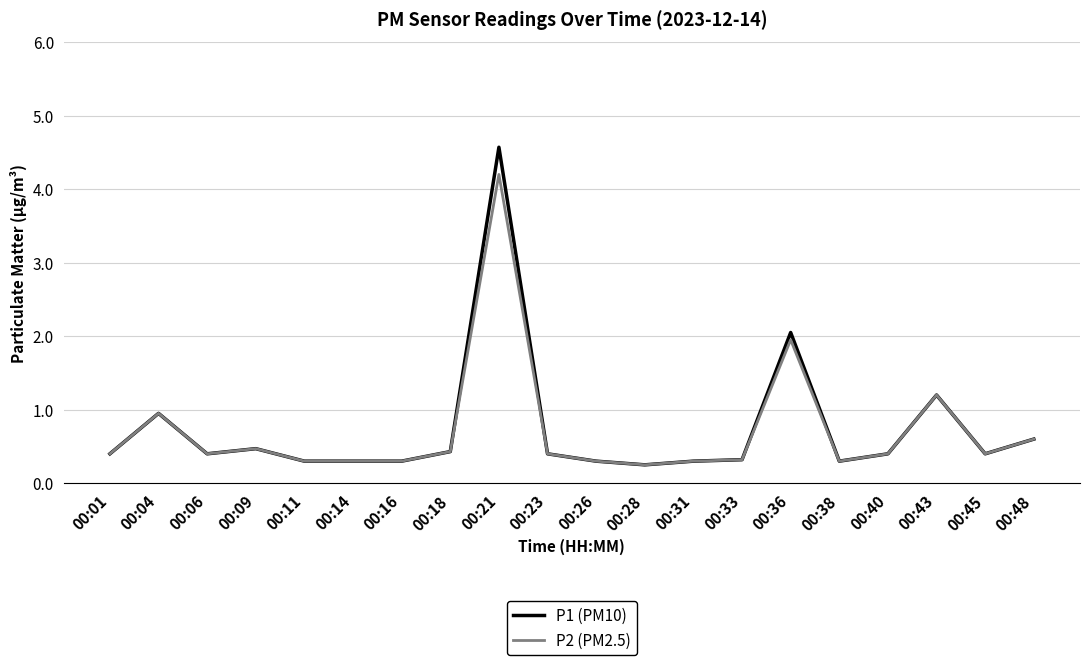

Does the chart display data point markers on the line(s)?

No